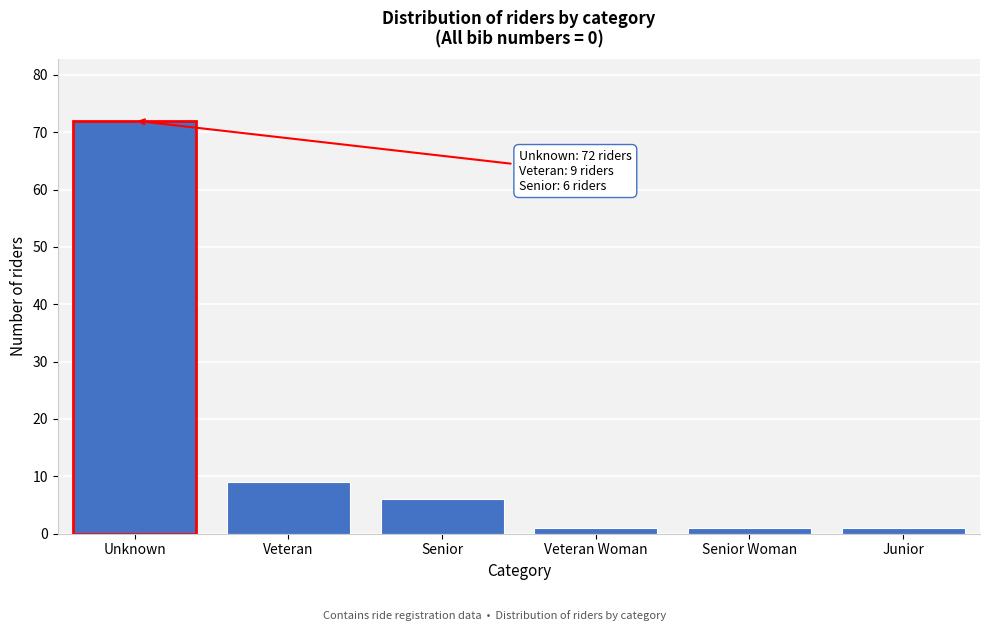

Reading left to right, what are all the values shown in this chart?

72	9	6	1	1	1